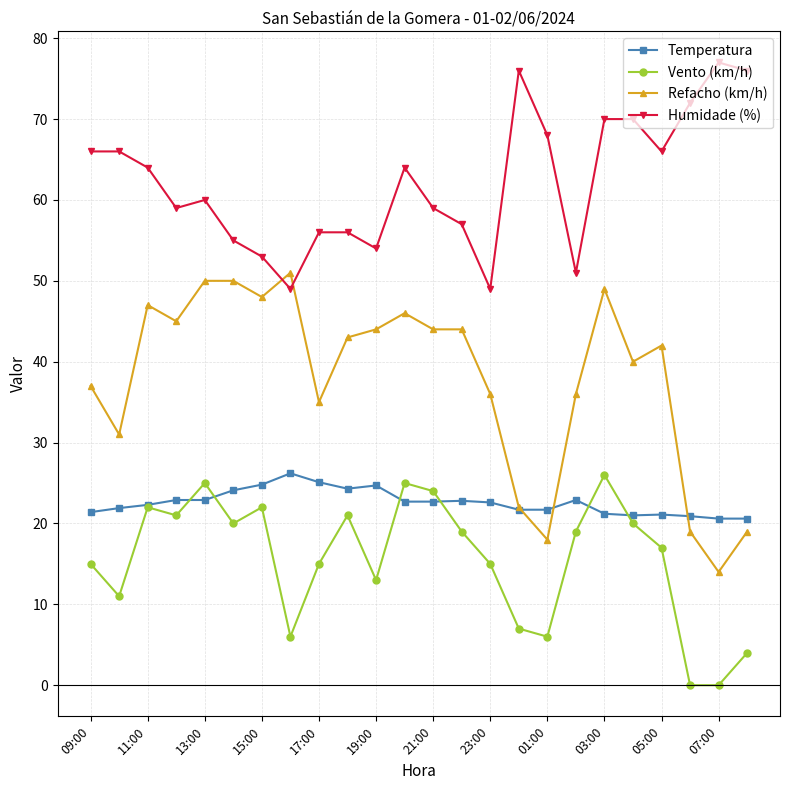

Which series has the largest total across all categories?

Humidade (%)